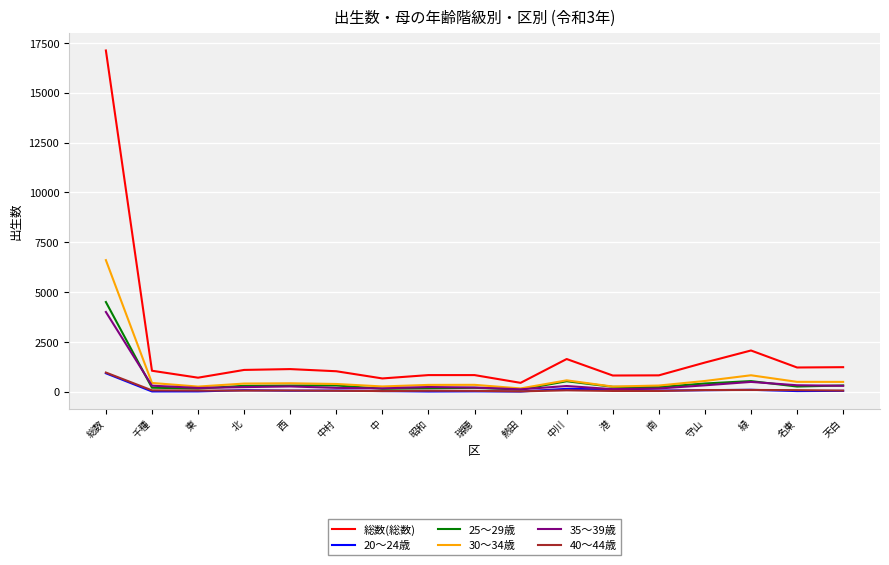

True or false: 40～44歳 and 総数(総数) intersect in this chart.

False